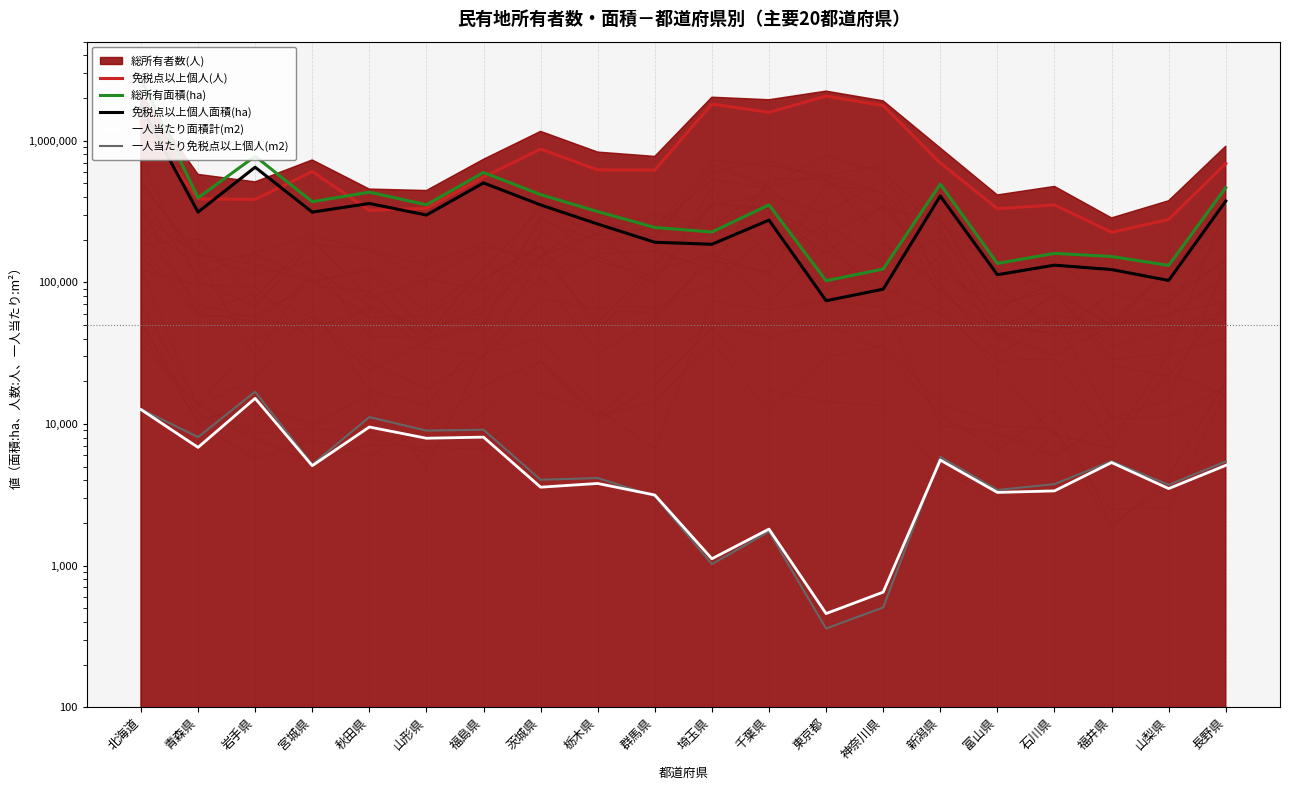

At which category is the sum across all series the highest?

北海道